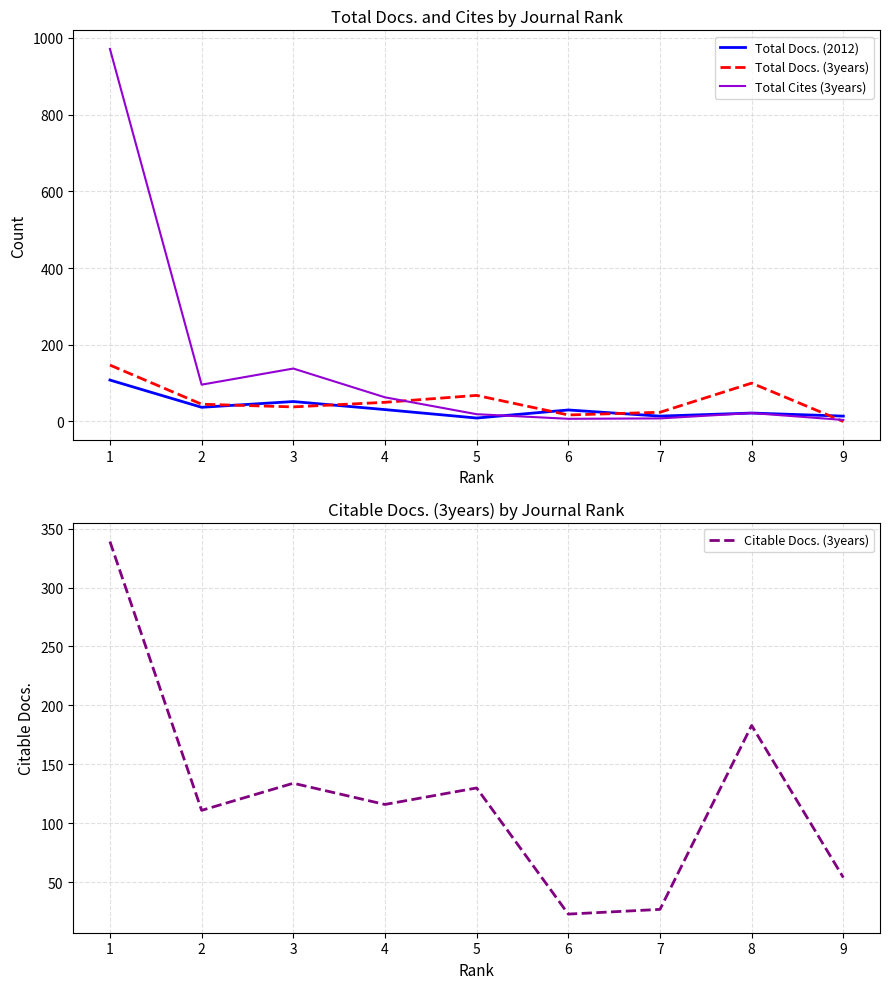

What is the maximum value shown in the chart?

971